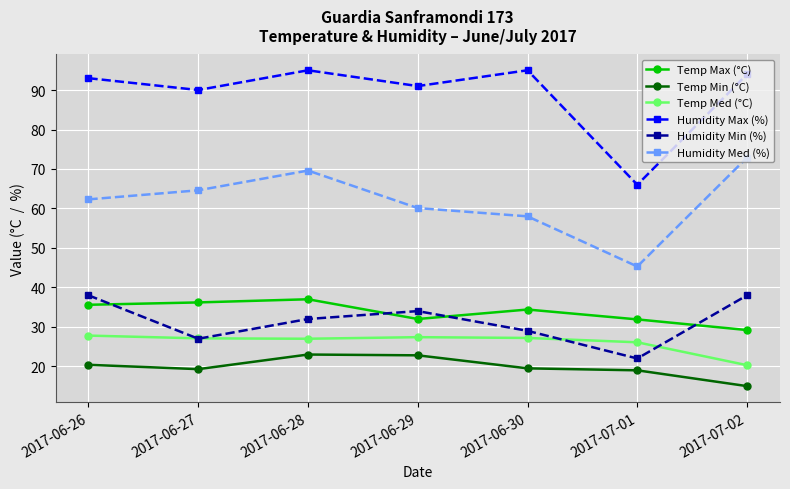

The value of Temp Max (°C) at 2017-07-02 is 15.2. True or false?

False